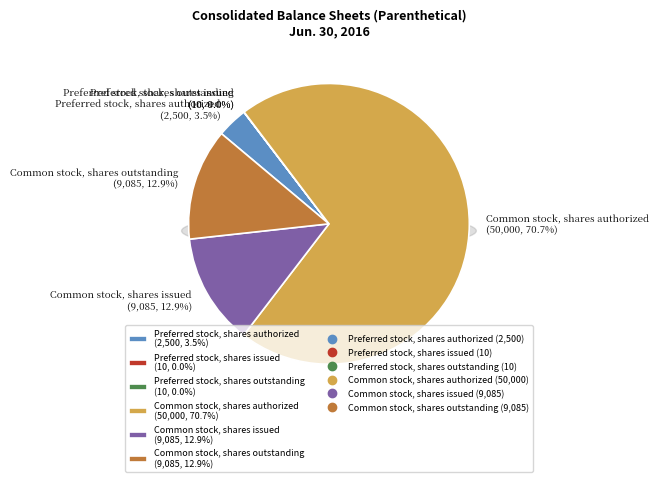

How much of the chart is everything except Common stock, shares authorized?

29.3%